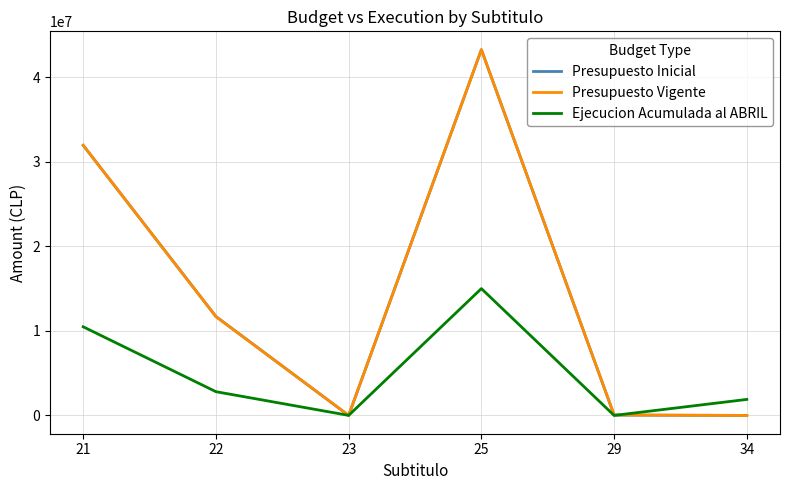

What is the lowest value of the Presupuesto Vigente series?

10